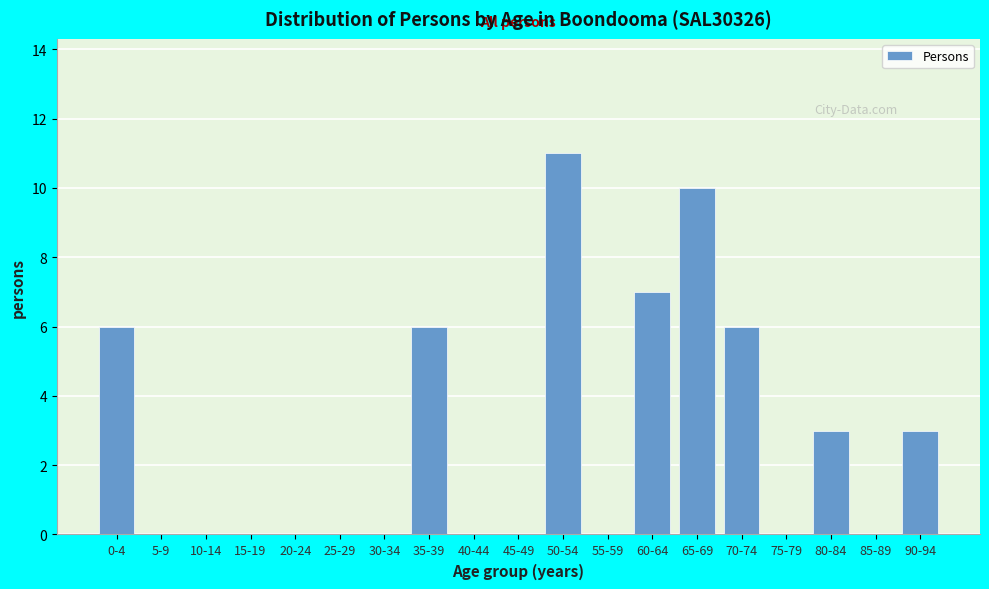

Is it true that the value at 85-89 is 0?

True